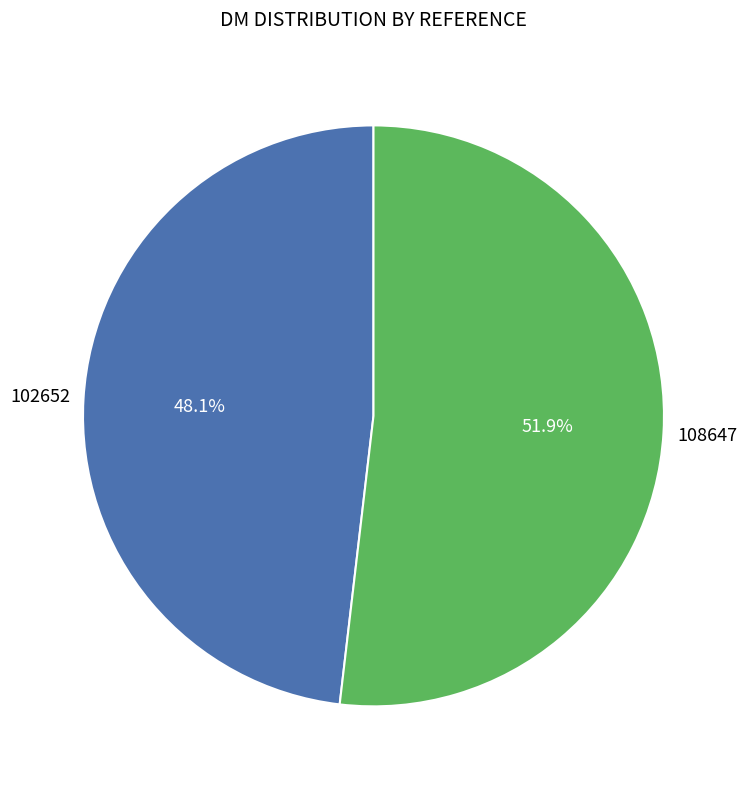

Is there any slice that represents more than half of the pie?

Yes